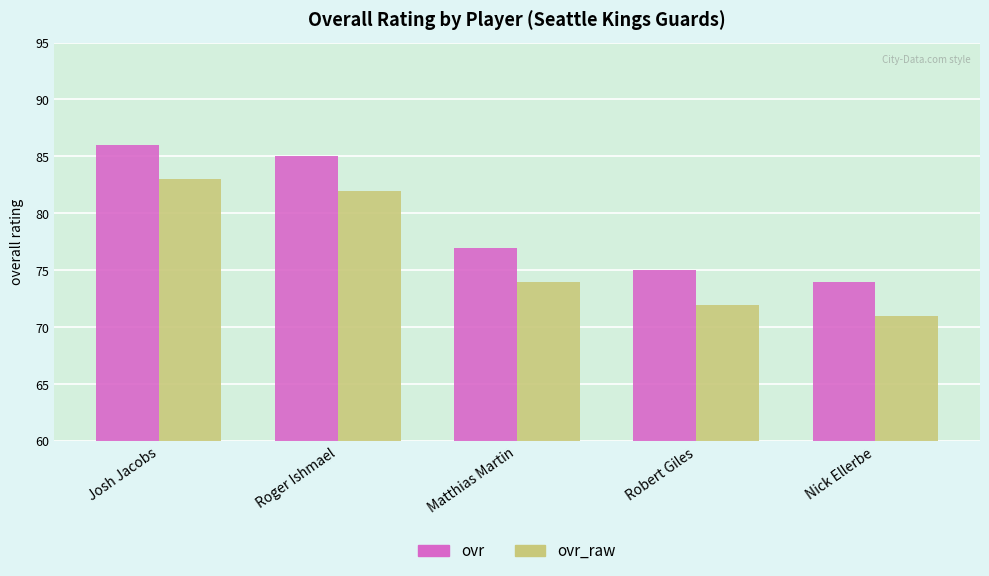

What are all the series names shown in the legend?

ovr, ovr_raw